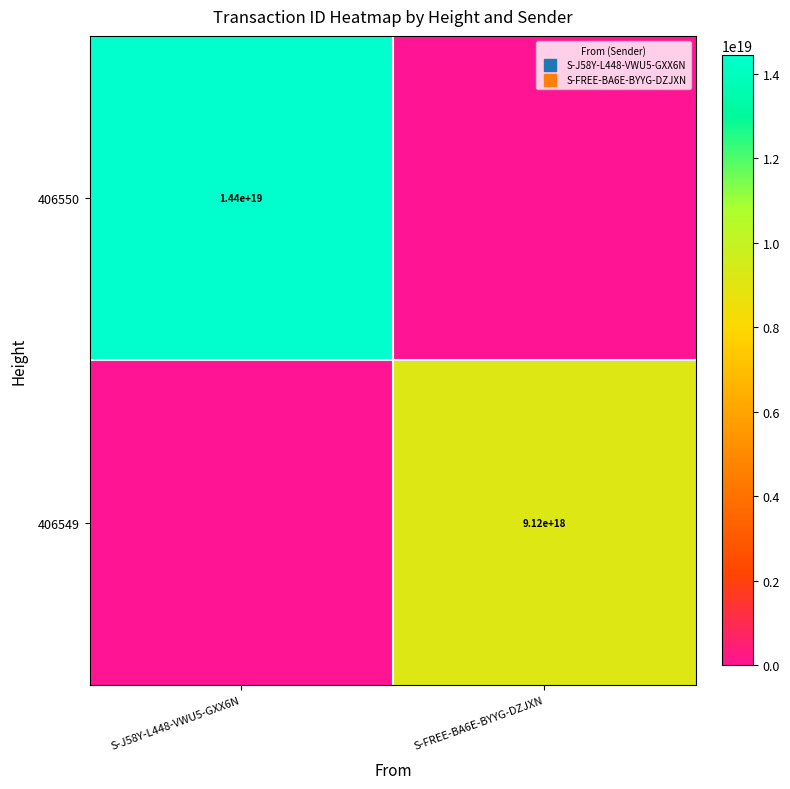

What is the difference between the 406549 values at S-FREE-BA6E-BYYG-DZJXN and S-J58Y-L448-VWU5-GXX6N?

9117416607335944192